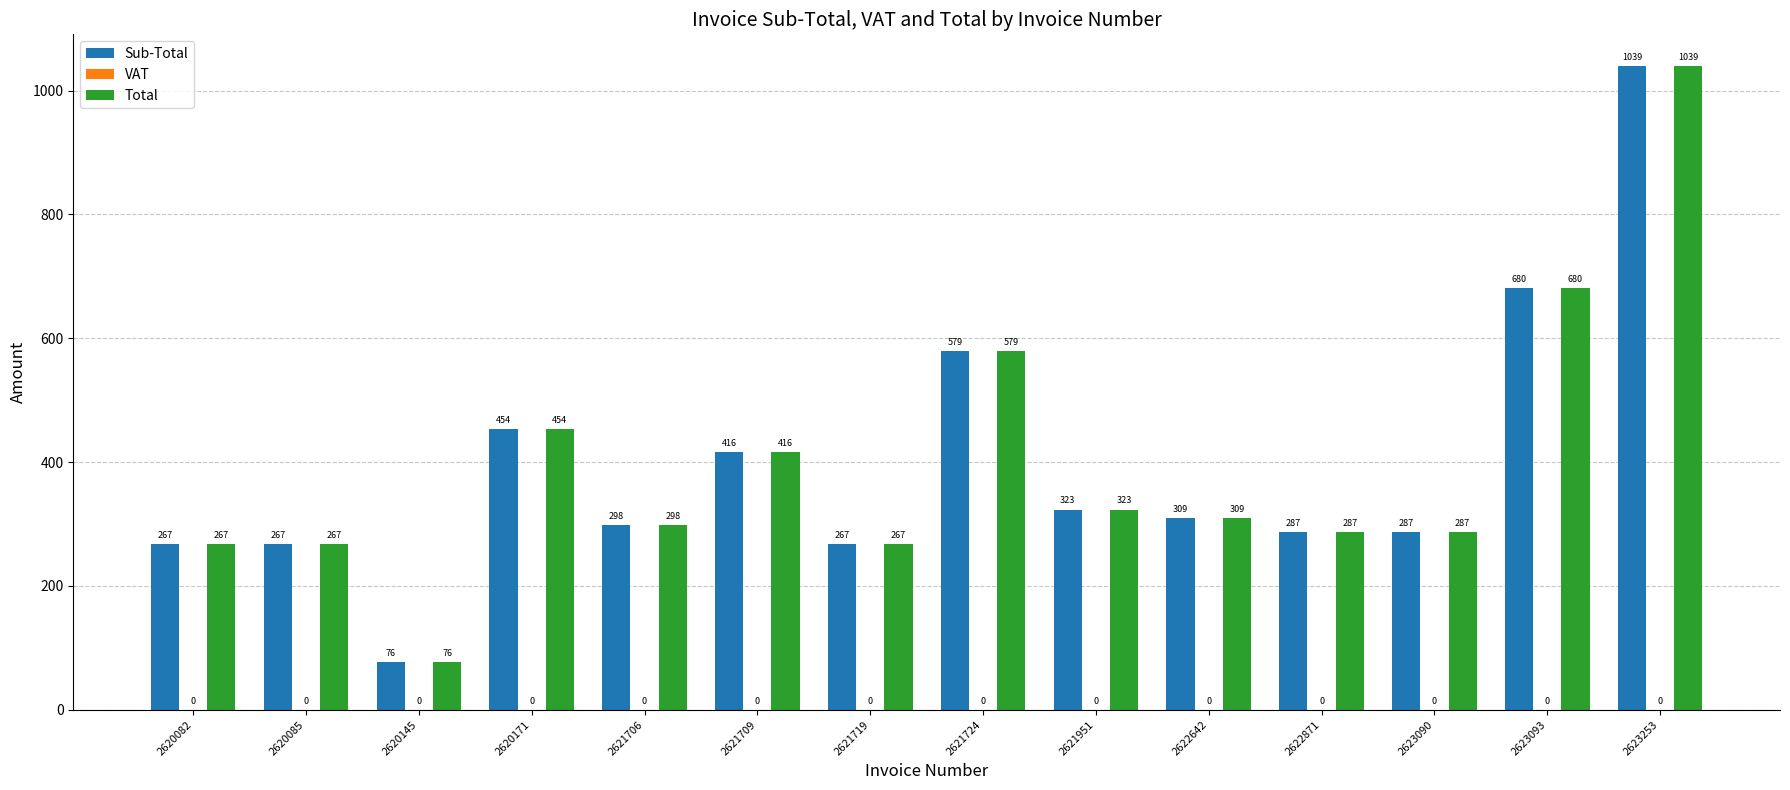

How many values in the Sub-Total series are below 309?

7